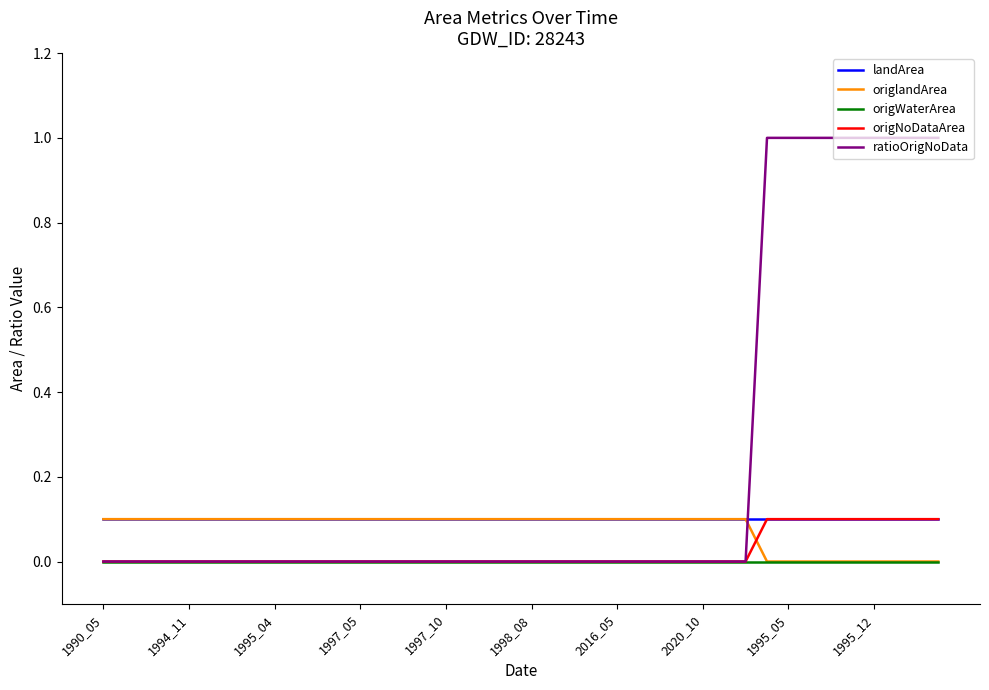

What is the sum of all ratioOrigNoData values?

9.0